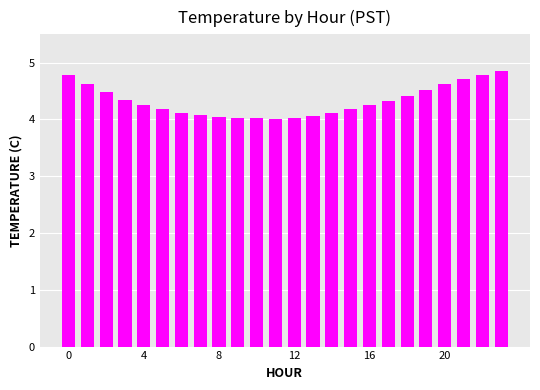

What is the sum of all values?

103.9